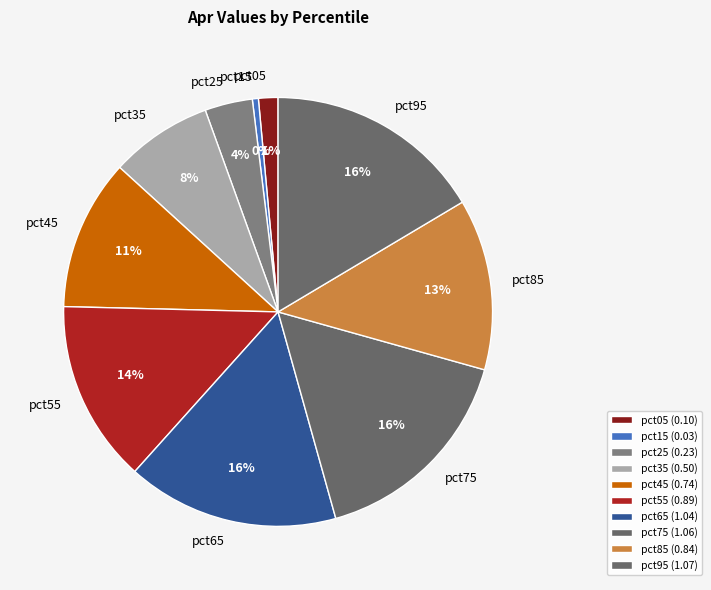

Which category has the smallest portion of the pie?

pct15